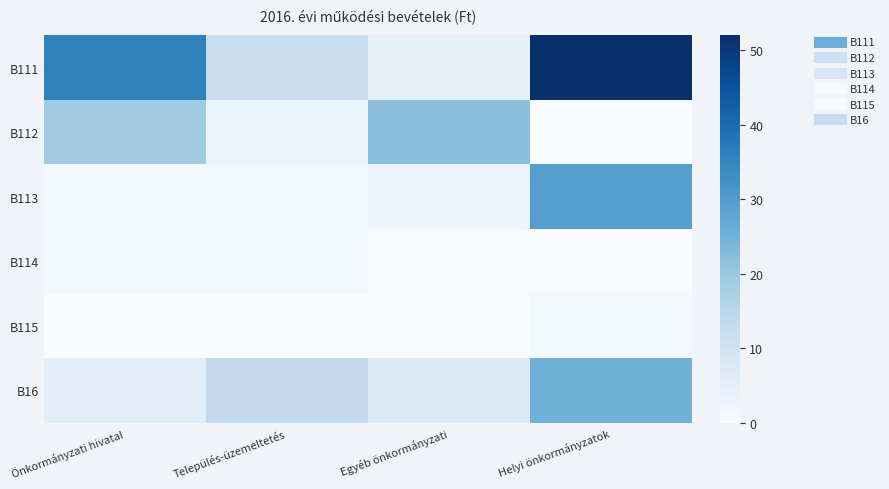

What is the greatest value displayed?

52.0